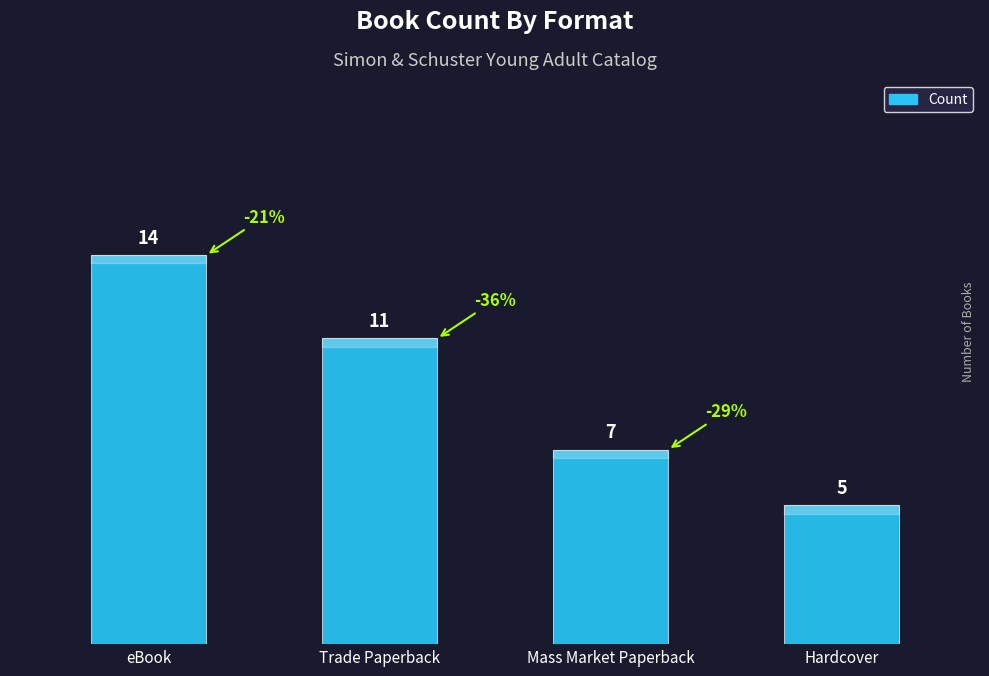

Approximately how many times larger is the value at eBook compared to Mass Market Paperback?

2.0